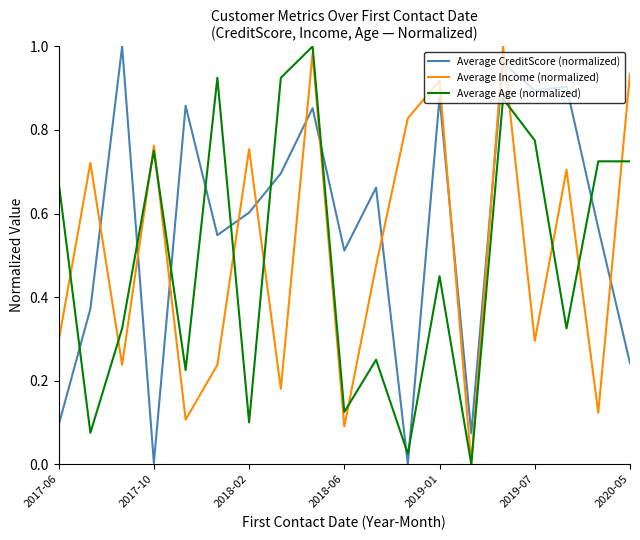

Which series has the largest total across all categories?

Average CreditScore (normalized)